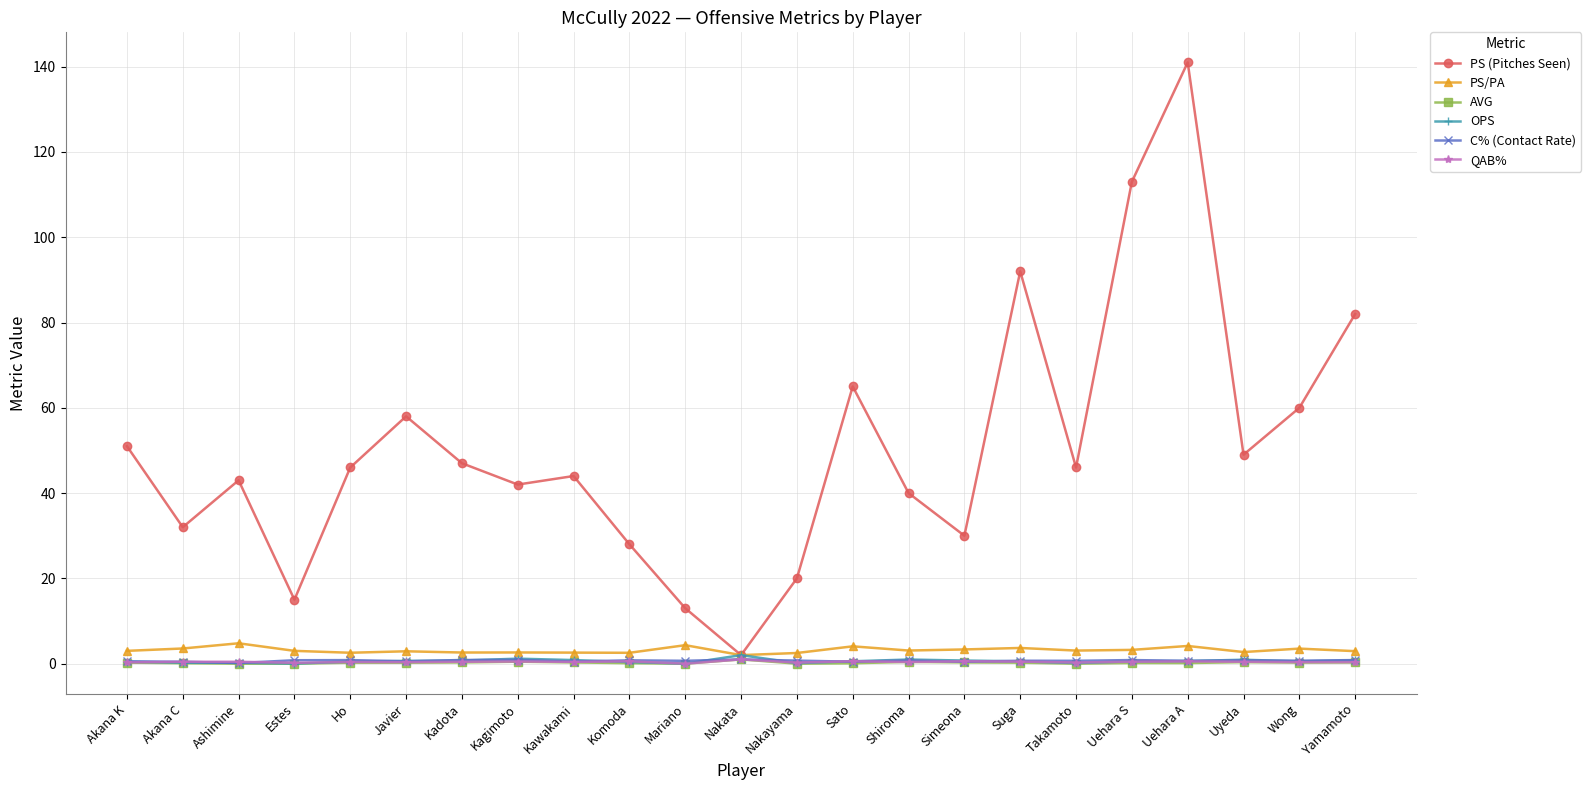

What is the greatest value displayed?

141.0